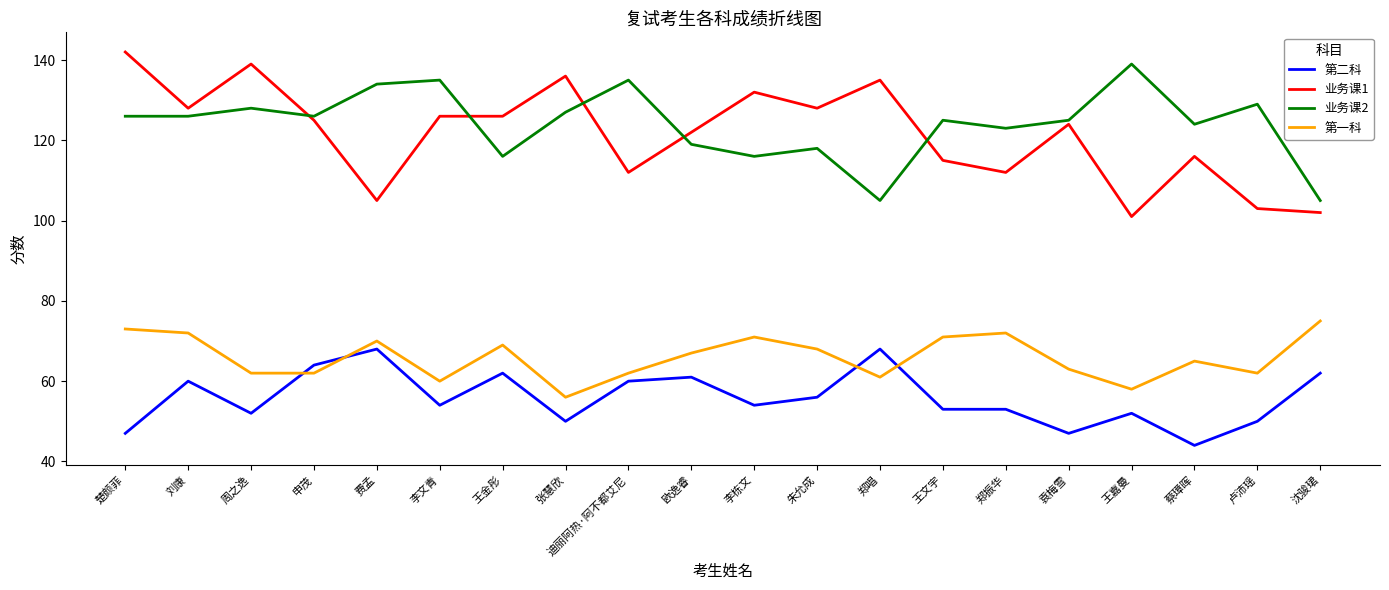

What is the maximum value for 第一科?

75